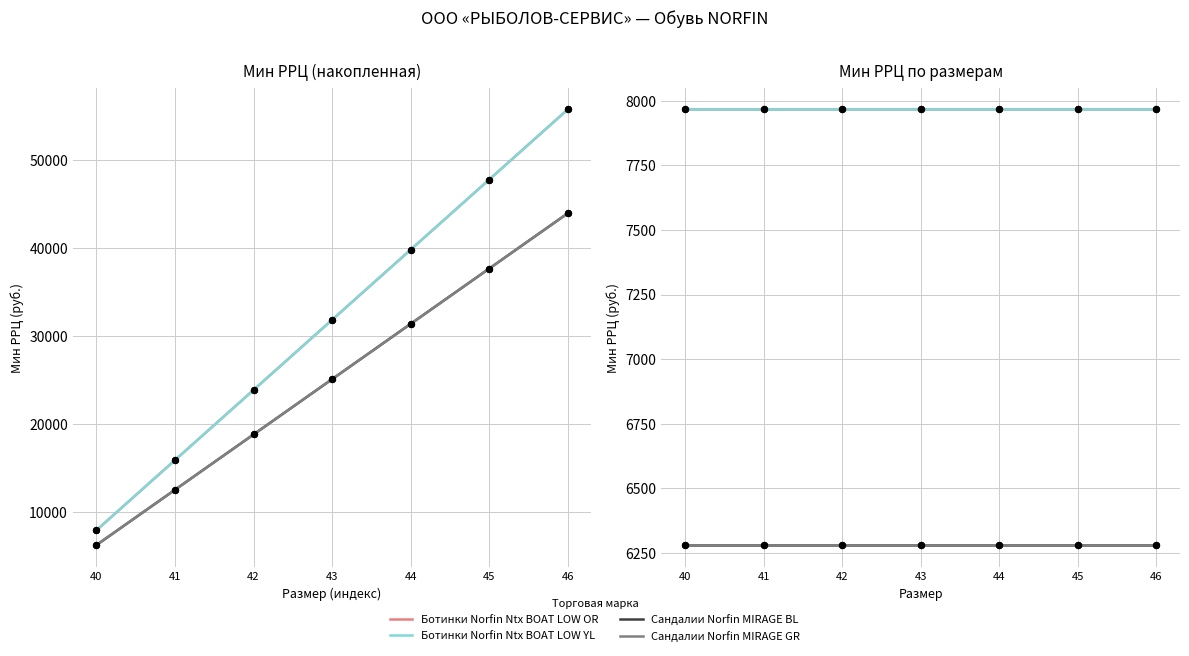

At how many categories does at least one series exceed 6830?

7